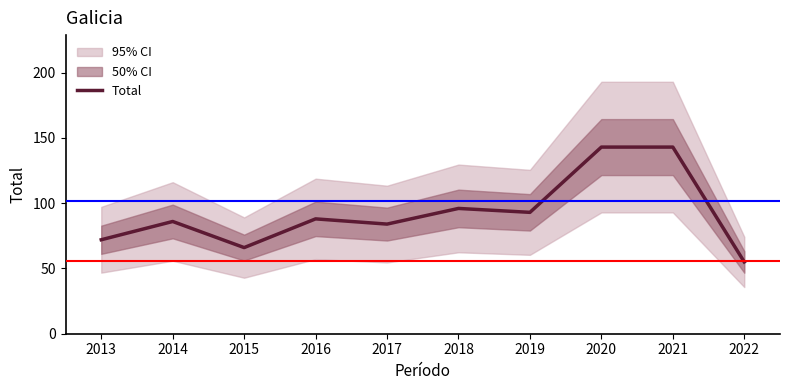

What is the difference between the maximum and minimum values?

88